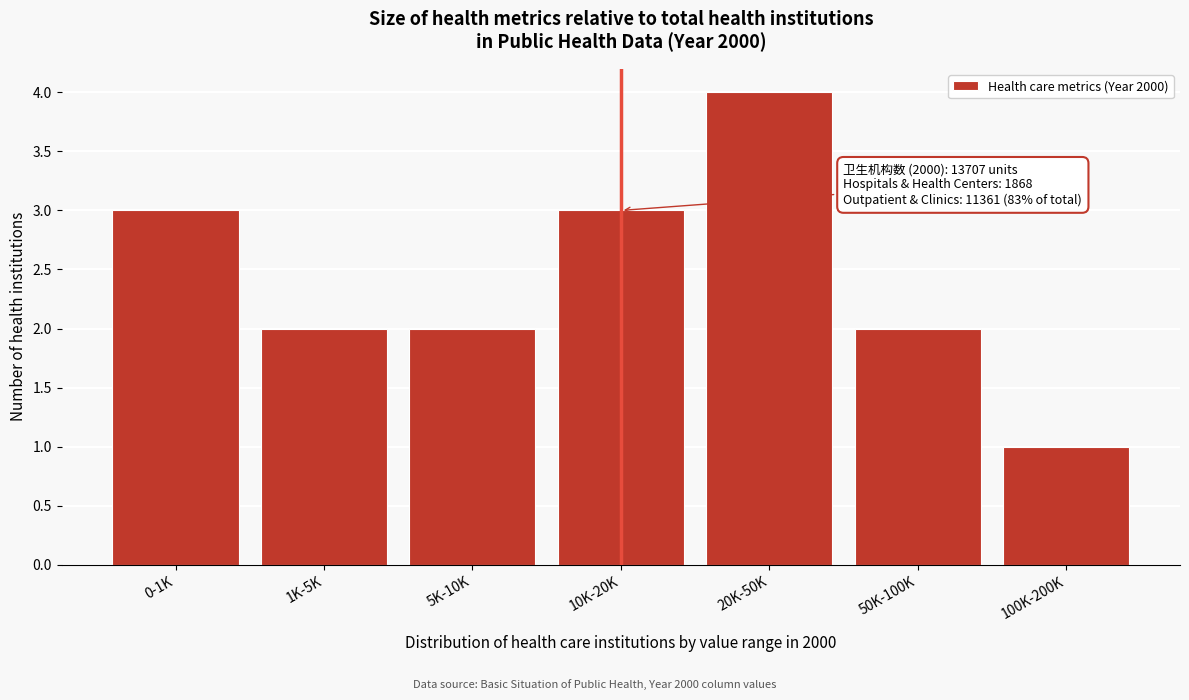

Reading right to left, transcribe all the data shown in this chart.

1	2	4	3	2	2	3